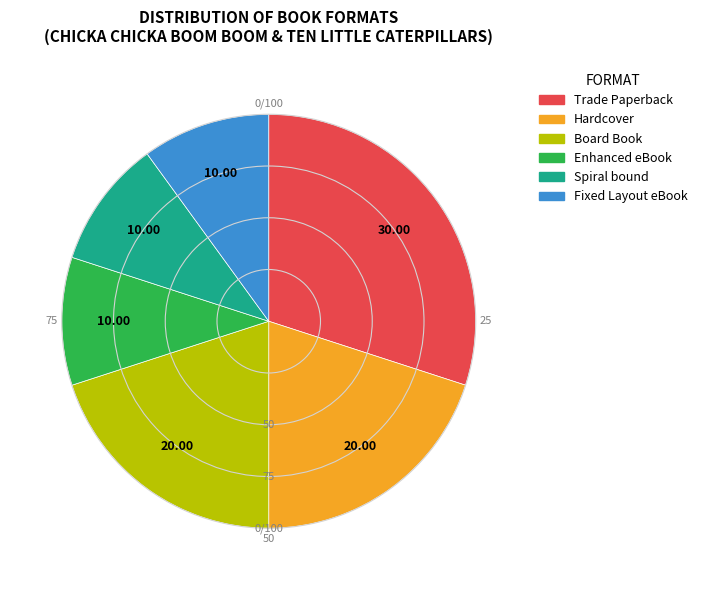

Between Board Book and Enhanced eBook, which is larger?

Board Book